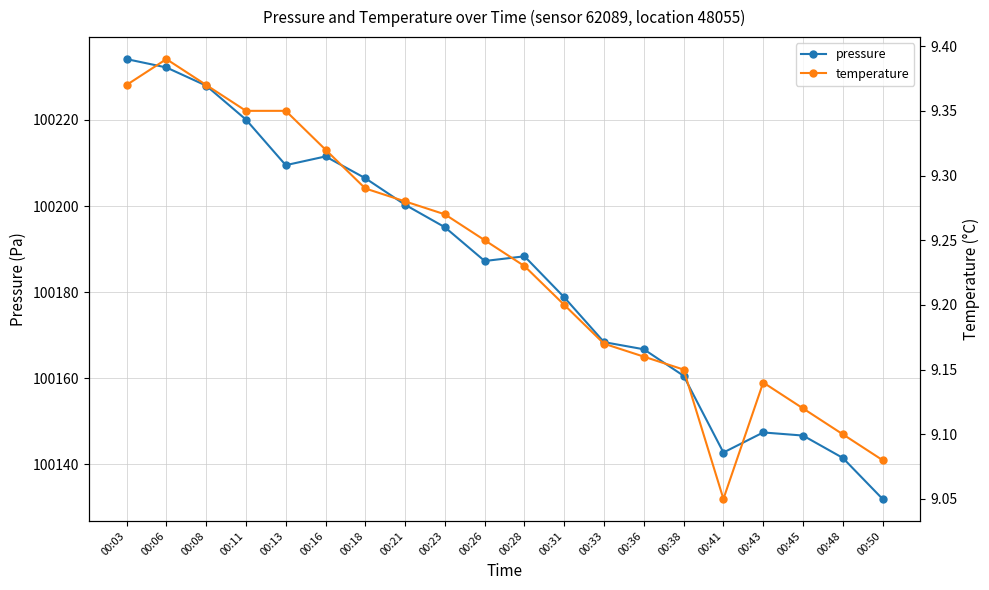

List the series in order of their overall mean, highest first.

pressure, temperature